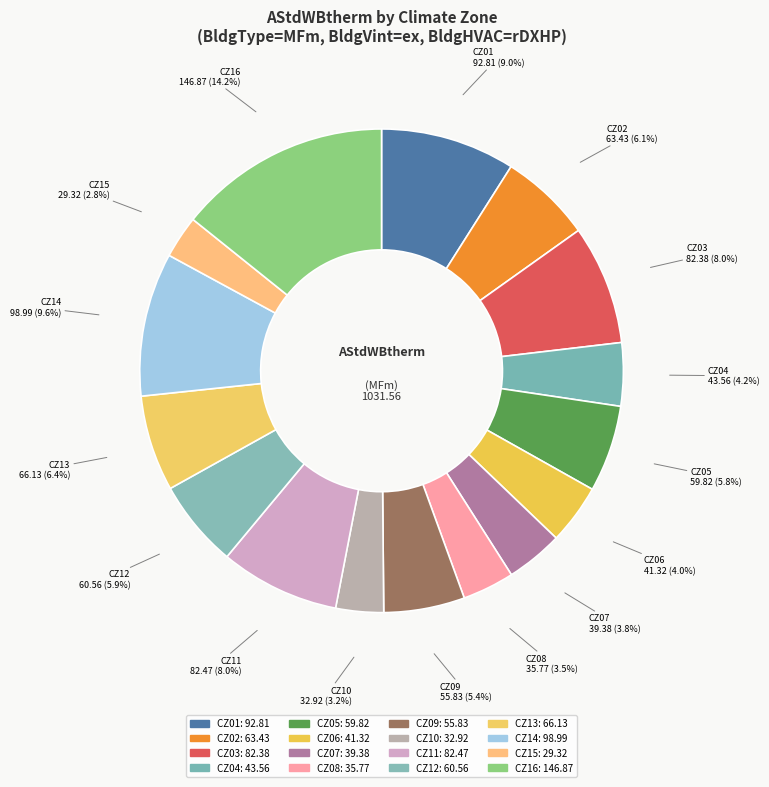

What percentage is NOT represented by CZ06?

96.0%